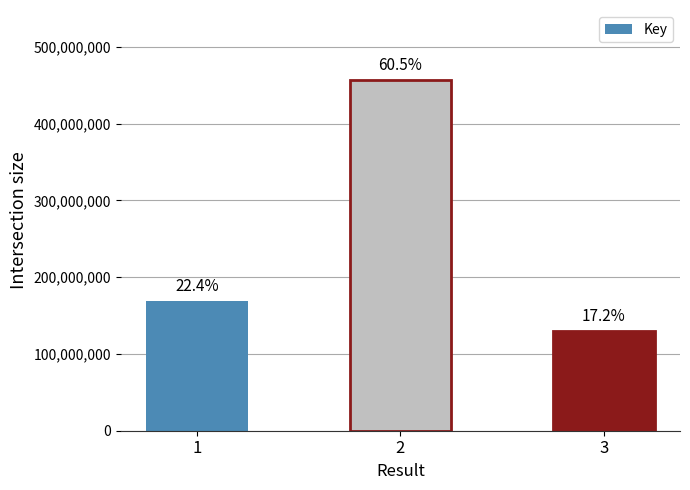

Which category has the lowest value across all series?

3